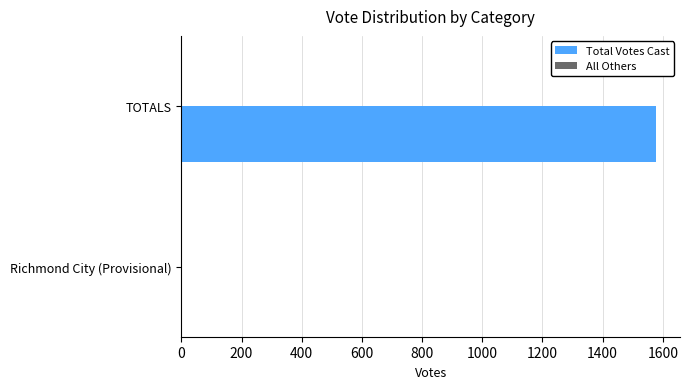

Reading bottom to top, transcribe all the data shown in this chart.

Richmond City (Provisional)=0	TOTALS=1578